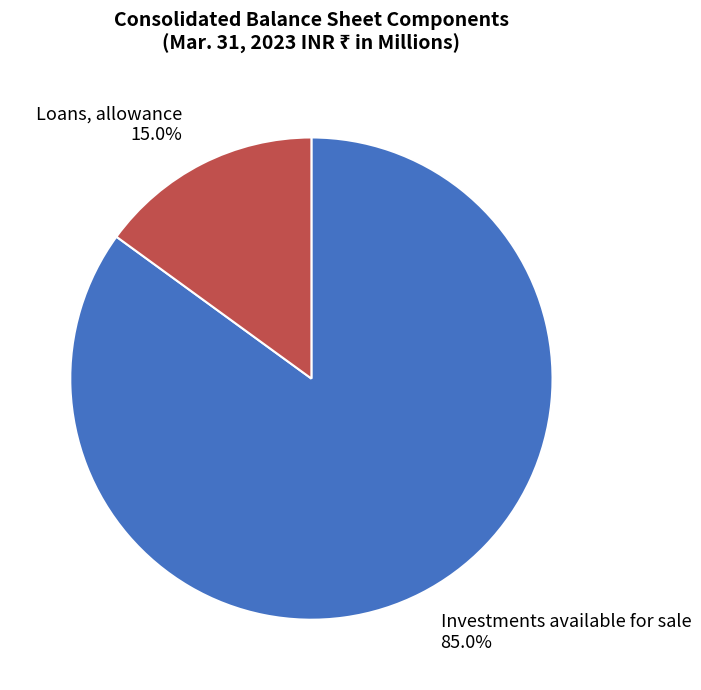

Rank the categories by value from lowest to highest.

Loans, allowance, Investments available for sale